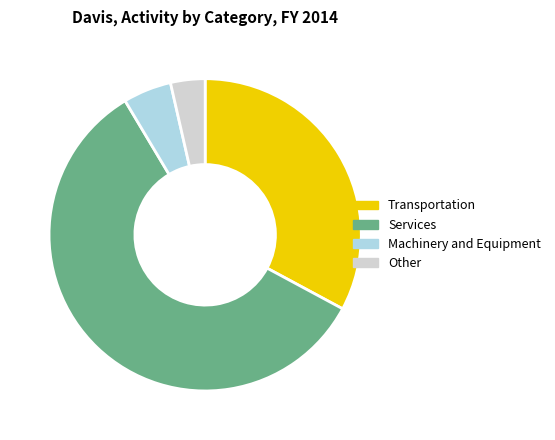

Combined, do Services and Transportation account for over 50%?

Yes